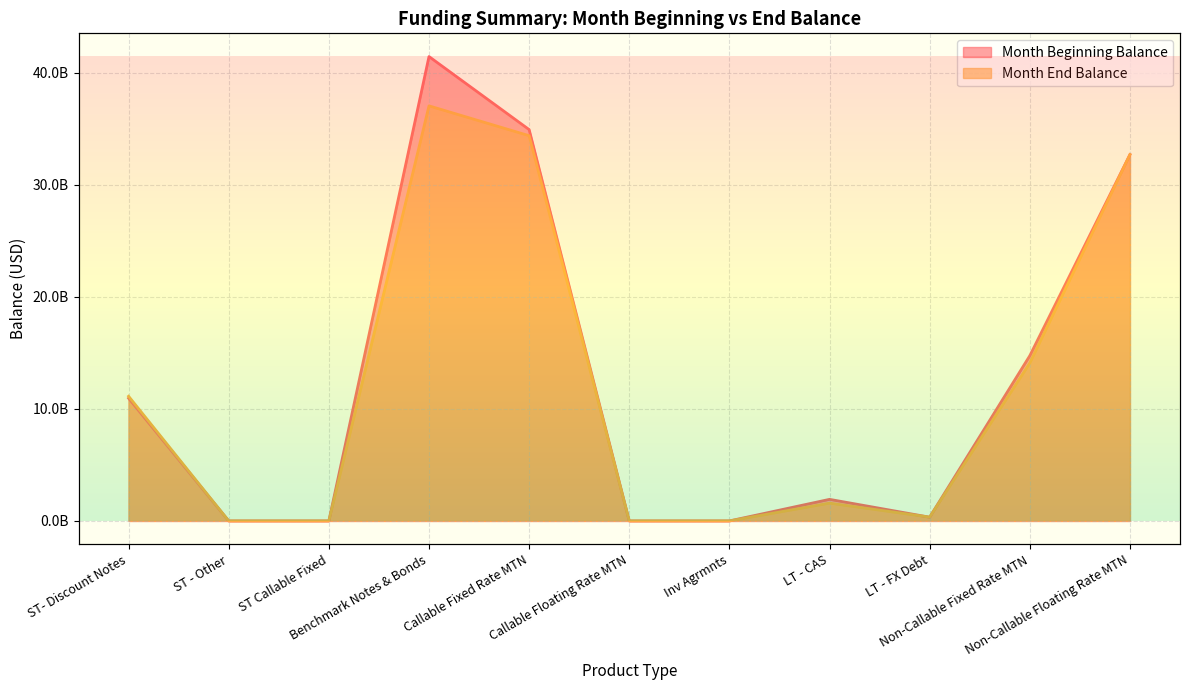

In Month Beginning Balance, how many points are higher than both neighbors (excluding endpoints)?

2